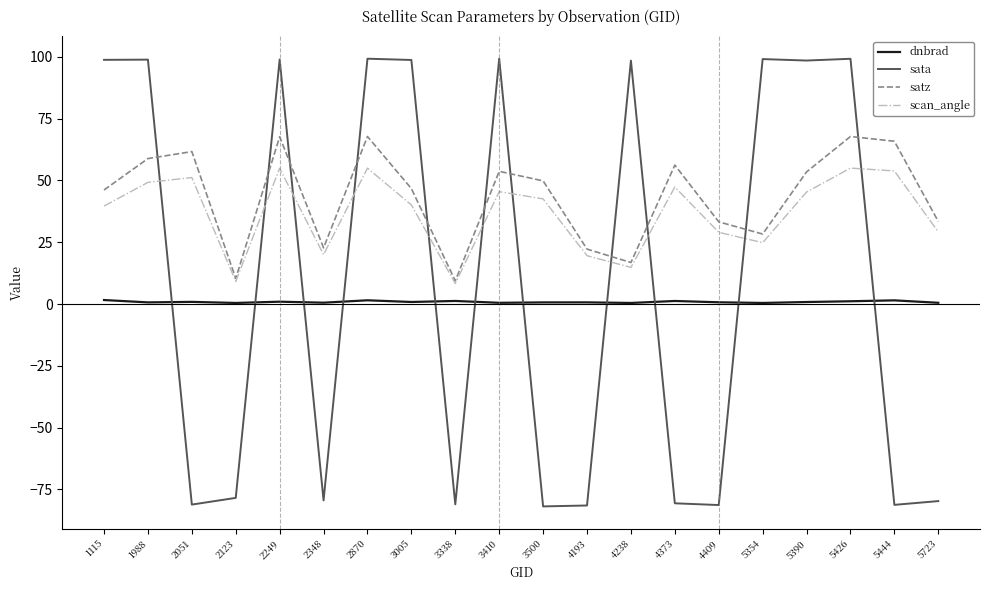

List the series in order of their overall mean, highest first.

satz, scan_angle, sata, dnbrad